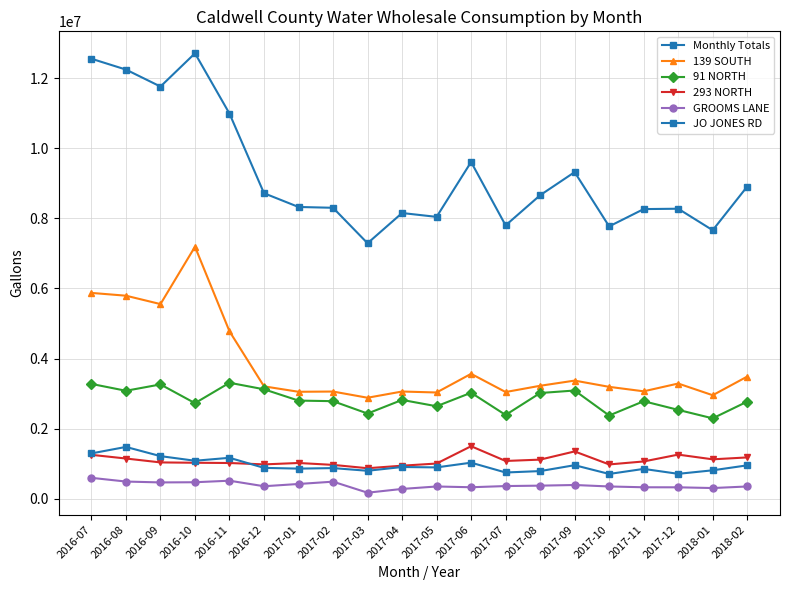

What is the average value of the GROOMS LANE series?

386838